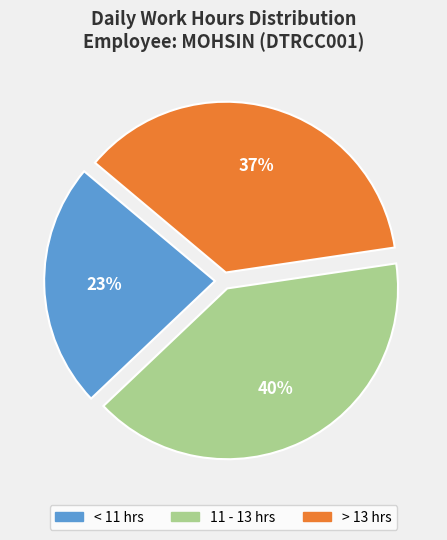

Do < 11 hrs and 11 - 13 hrs together represent more than half of the pie?

Yes